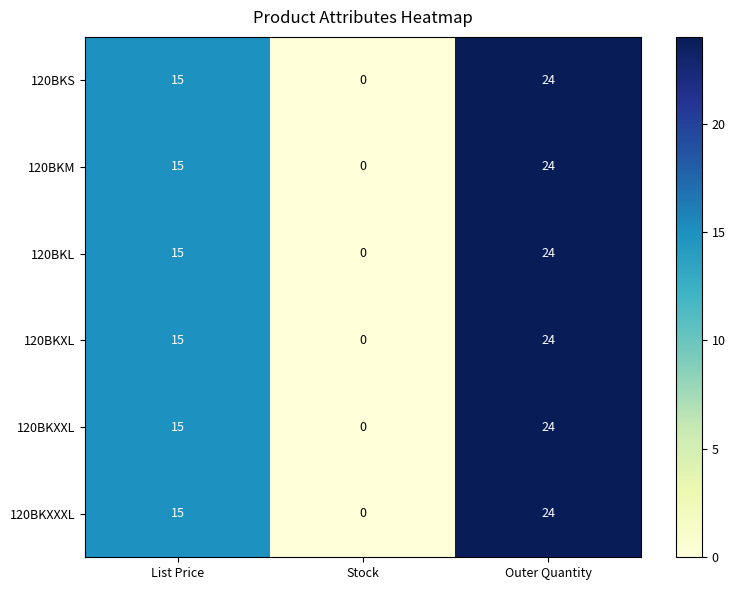

Reading left to right, extract all data points from this chart.

120BKS: 15	0	24
120BKM: 15	0	24
120BKL: 15	0	24
120BKXL: 15	0	24
120BKXXL: 15	0	24
120BKXXXL: 15	0	24